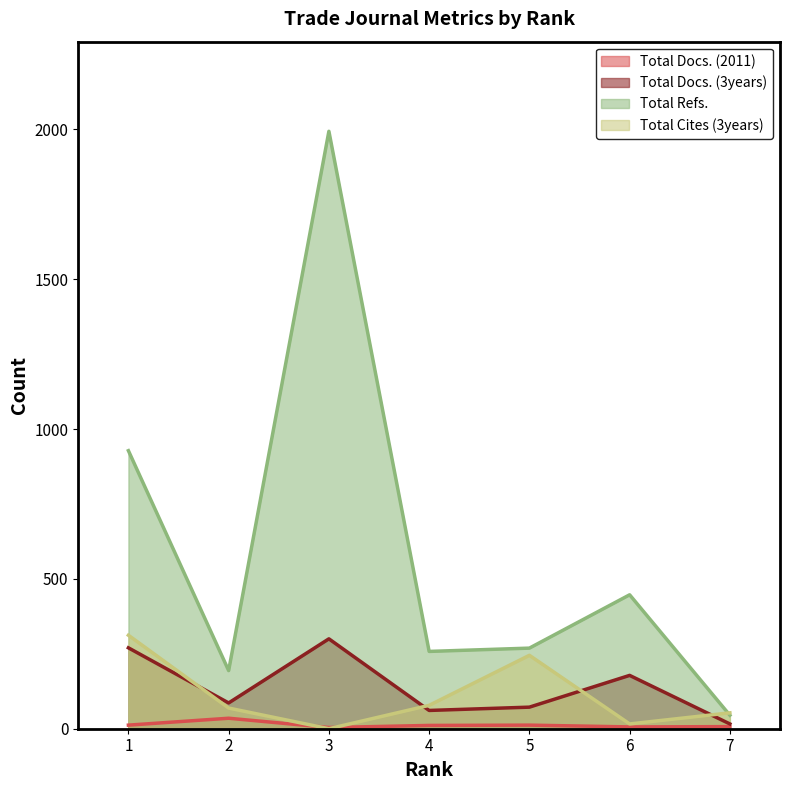

How many lines are shown in the chart?

4